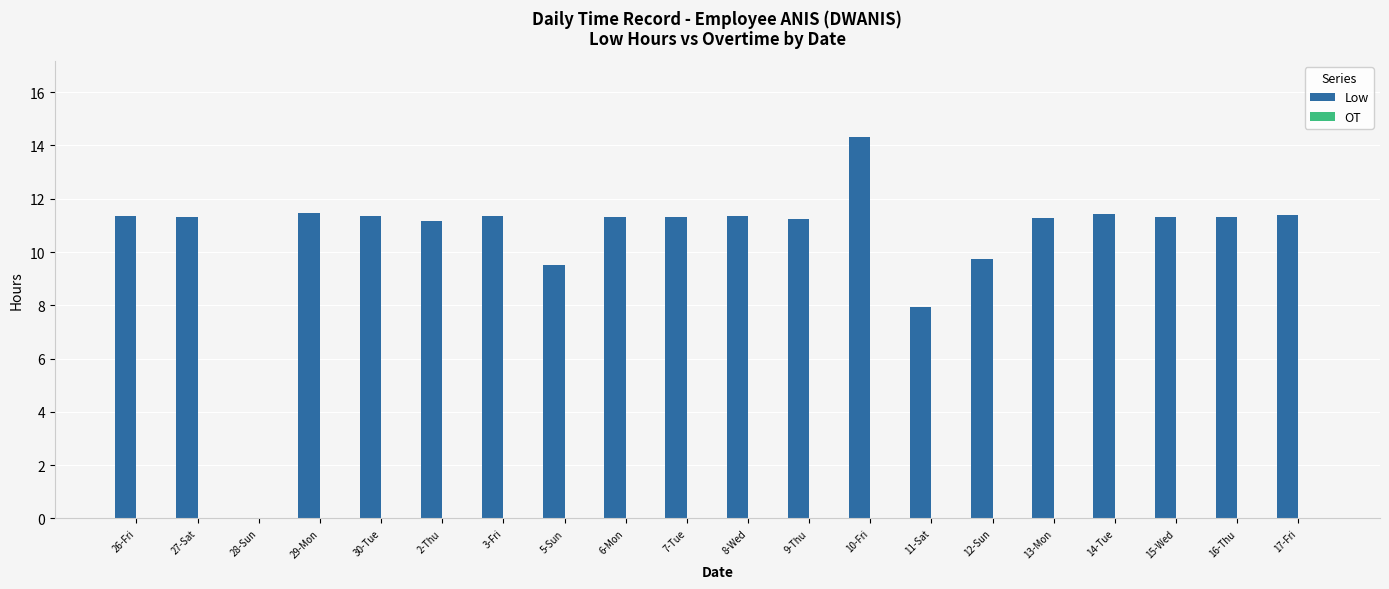

What is the sum of all values?

211.4